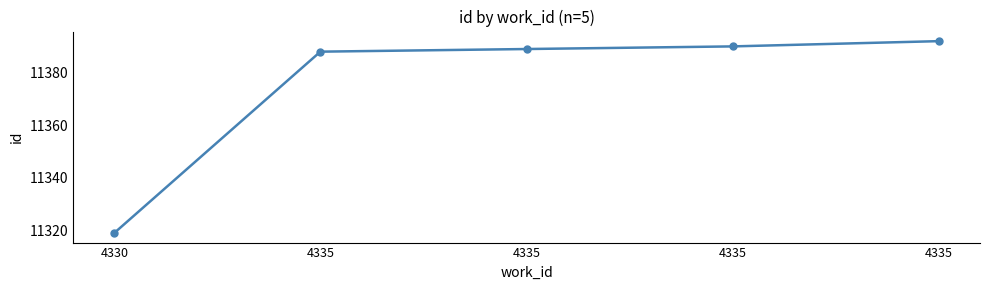

Approximately how many times larger is the value at 4335 compared to 4330?

1.0